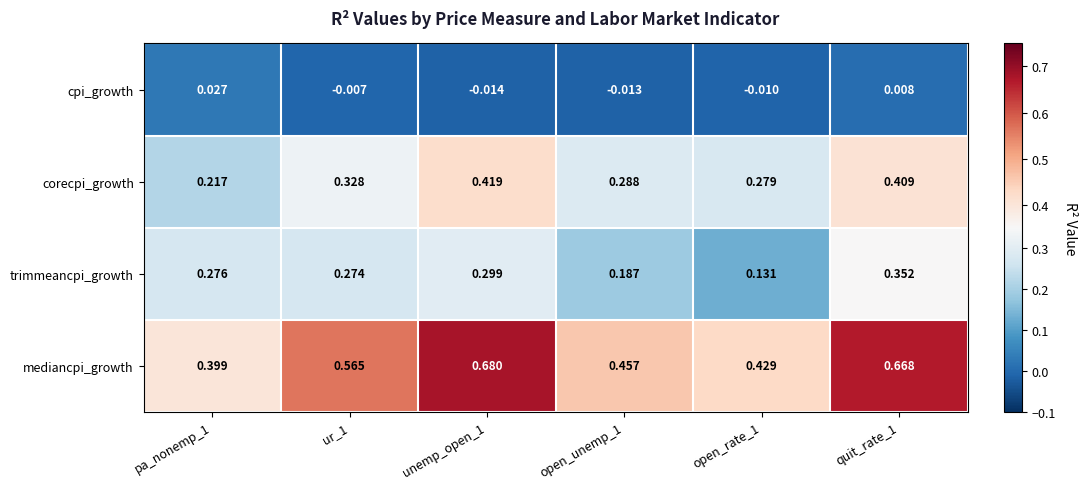

Rank the series by their maximum value, from lowest to highest.

cpi_growth, trimmeancpi_growth, corecpi_growth, mediancpi_growth